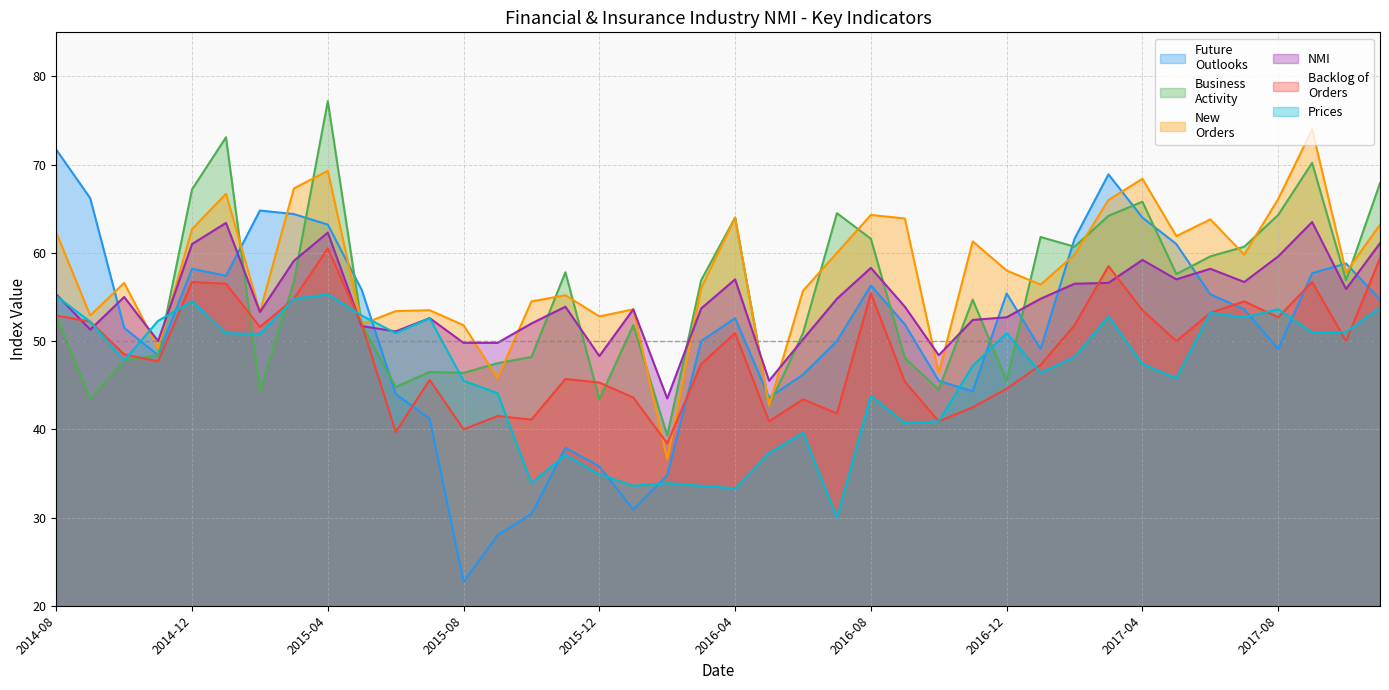

What are all the series names shown in the legend?

Future
Outlooks, Business
Activity, New
Orders, NMI, Backlog of
Orders, Prices